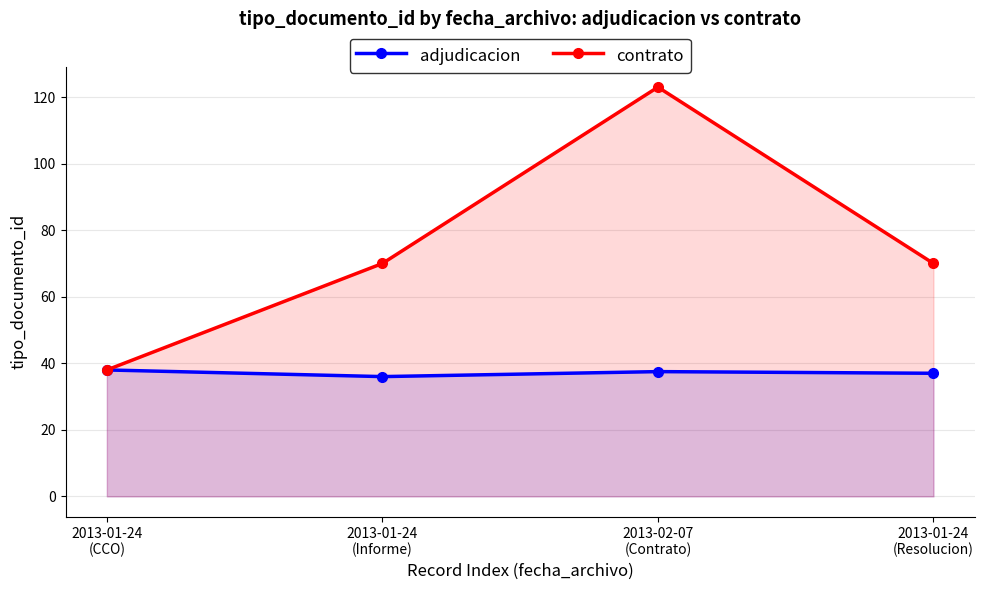

Which series has the largest range (max minus min)?

contrato